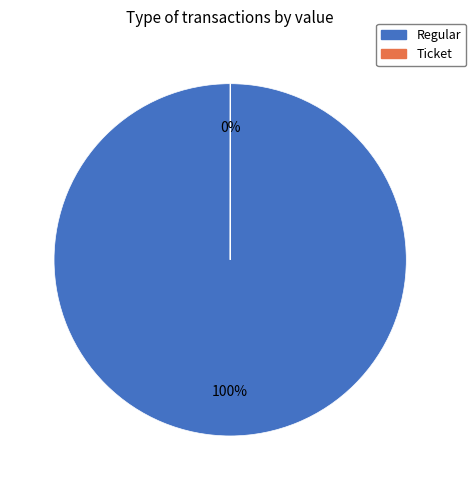

Is there any slice that represents more than half of the pie?

Yes